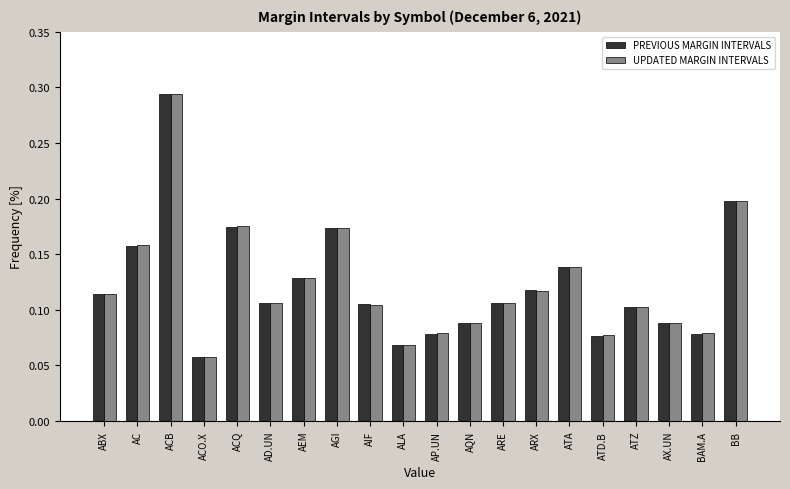

How many bars are there in total?

40